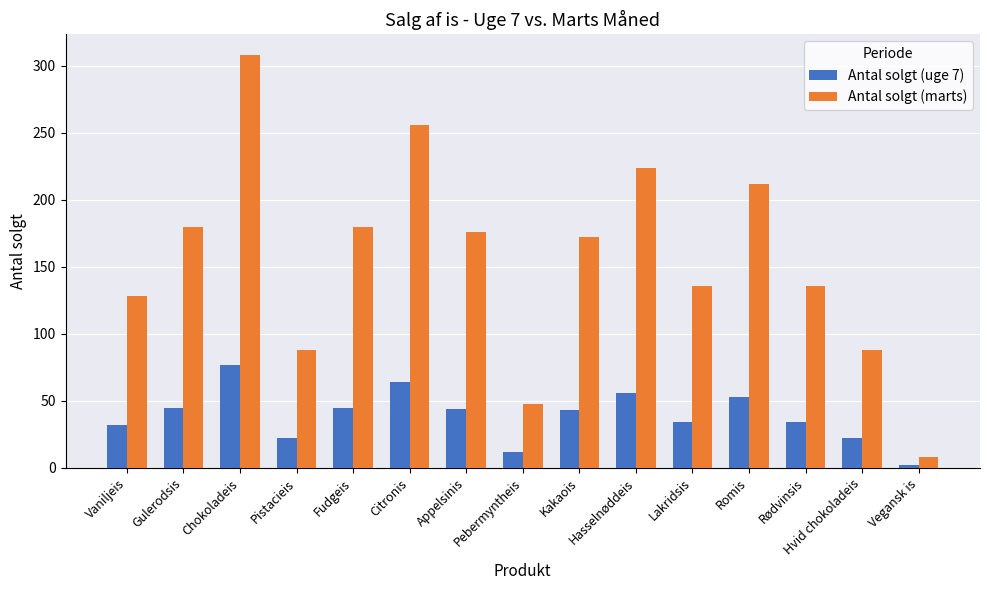

Rank the series by their average value, from highest to lowest.

Antal solgt (marts), Antal solgt (uge 7)